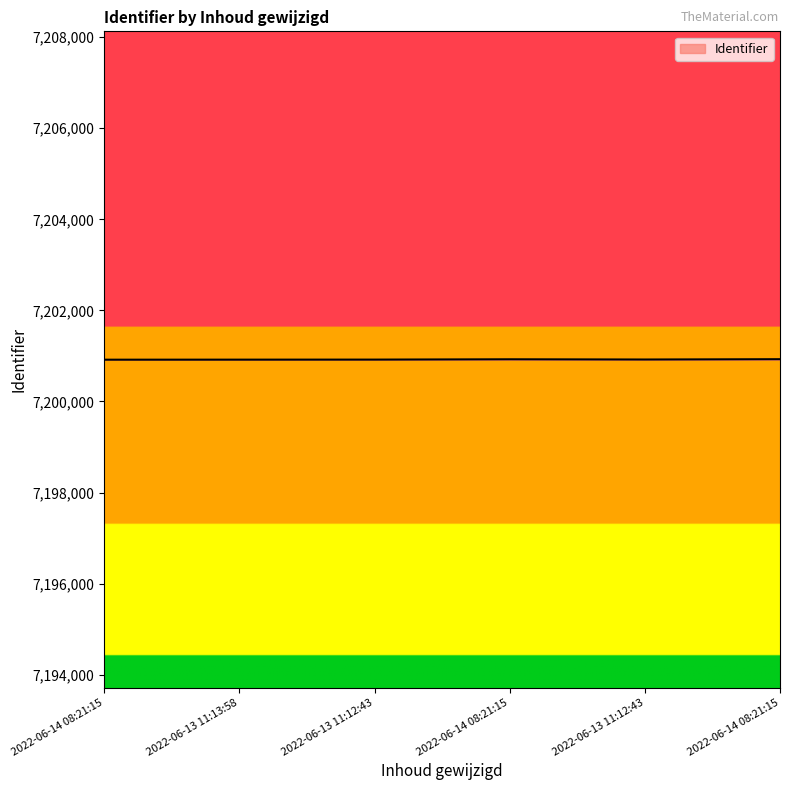

What is the value of the 2nd point from the left?

7200918